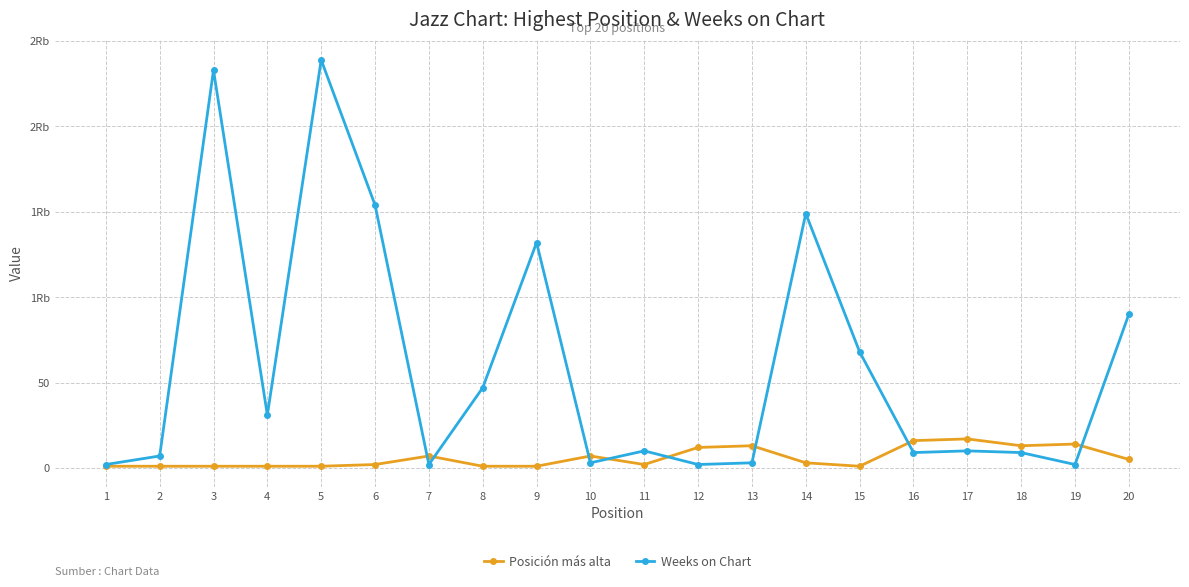

The Weeks on Chart series shows 233 at 3. True or false?

True